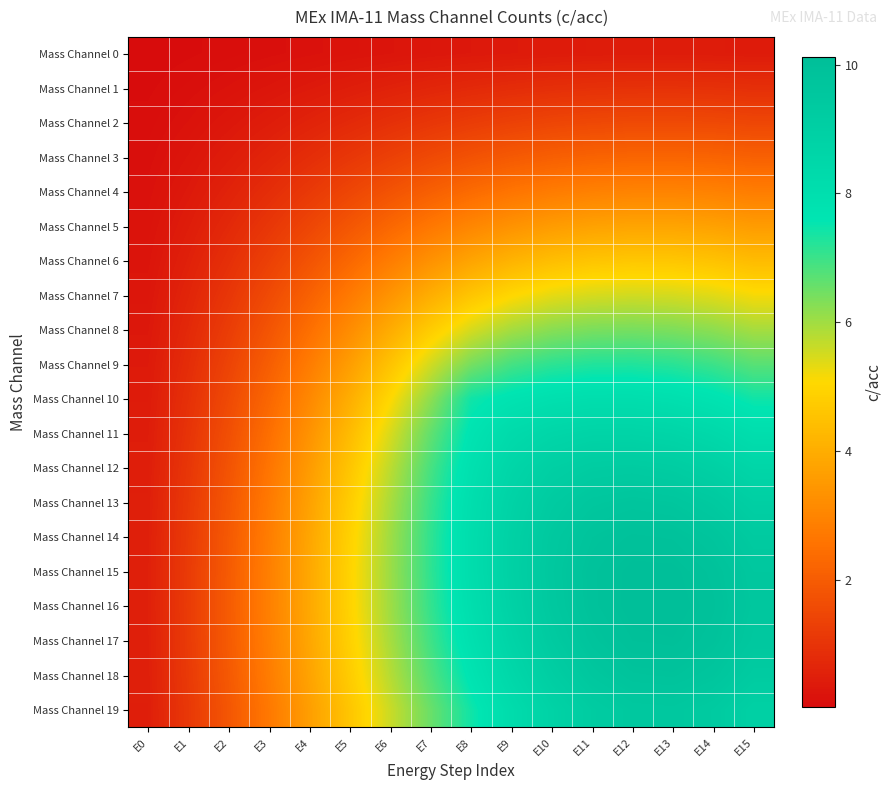

Reading left to right, extract all data points from this chart.

Mass Channel 0: E0=0.0	E1=0.1	E2=0.1	E3=0.1	E4=0.2	E5=0.2	E6=0.3	E7=0.3	E8=0.3	E9=0.4	E10=0.4	E11=0.4	E12=0.4	E13=0.4	E14=0.4	E15=0.4
Mass Channel 1: E0=0.0	E1=0.1	E2=0.2	E3=0.3	E4=0.4	E5=0.5	E6=0.6	E7=0.7	E8=0.7	E9=0.8	E10=0.9	E11=0.9	E12=0.9	E13=0.9	E14=0.9	E15=0.9
Mass Channel 2: E0=0.1	E1=0.2	E2=0.3	E3=0.4	E4=0.6	E5=0.8	E6=0.9	E7=1.1	E8=1.2	E9=1.3	E10=1.4	E11=1.5	E12=1.5	E13=1.6	E14=1.5	E15=1.5
Mass Channel 3: E0=0.1	E1=0.3	E2=0.4	E3=0.6	E4=0.9	E5=1.1	E6=1.3	E7=1.5	E8=1.8	E9=1.9	E10=2.1	E11=2.2	E12=2.2	E13=2.2	E14=2.2	E15=2.1
Mass Channel 4: E0=0.2	E1=0.4	E2=0.6	E3=0.9	E4=1.1	E5=1.5	E6=1.8	E7=2.1	E8=2.4	E9=2.6	E10=2.8	E11=2.9	E12=3.0	E13=3.0	E14=2.9	E15=2.8
Mass Channel 5: E0=0.2	E1=0.4	E2=0.7	E3=1.1	E4=1.5	E5=1.9	E6=2.3	E7=2.7	E8=3.0	E9=3.3	E10=3.6	E11=3.7	E12=3.8	E13=3.8	E14=3.7	E15=3.6
Mass Channel 6: E0=0.2	E1=0.5	E2=0.9	E3=1.3	E4=1.8	E5=2.3	E6=2.8	E7=3.3	E8=3.8	E9=4.1	E10=4.4	E11=4.6	E12=4.6	E13=4.6	E14=4.5	E15=4.4
Mass Channel 7: E0=0.3	E1=0.6	E2=1.1	E3=1.6	E4=2.1	E5=2.7	E6=3.4	E7=4.0	E8=4.6	E9=5.0	E10=5.3	E11=5.5	E12=5.5	E13=5.5	E14=5.4	E15=5.2
Mass Channel 8: E0=0.3	E1=0.7	E2=1.2	E3=1.8	E4=2.5	E5=3.2	E6=4.0	E7=4.8	E8=5.5	E9=6.0	E10=6.2	E11=6.4	E12=6.4	E13=6.3	E14=6.2	E15=6.0
Mass Channel 9: E0=0.4	E1=0.8	E2=1.4	E3=2.1	E4=2.8	E5=3.6	E6=4.5	E7=5.5	E8=6.4	E9=6.9	E10=7.1	E11=7.3	E12=7.3	E13=7.2	E14=7.0	E15=6.7
Mass Channel 10: E0=0.4	E1=0.9	E2=1.5	E3=2.3	E4=3.1	E5=4.0	E6=5.1	E7=6.2	E8=7.4	E9=7.7	E10=7.9	E11=8.0	E12=8.0	E13=7.9	E14=7.7	E15=7.4
Mass Channel 11: E0=0.4	E1=1.0	E2=1.7	E3=2.5	E4=3.4	E5=4.4	E6=5.5	E7=6.6	E8=7.7	E9=8.3	E10=8.6	E11=8.7	E12=8.7	E13=8.6	E14=8.4	E15=8.1
Mass Channel 12: E0=0.5	E1=1.1	E2=1.8	E3=2.6	E4=3.6	E5=4.6	E6=5.7	E7=6.9	E8=7.9	E9=8.6	E10=9.0	E11=9.2	E12=9.3	E13=9.2	E14=8.9	E15=8.6
Mass Channel 13: E0=0.5	E1=1.1	E2=1.9	E3=2.7	E4=3.7	E5=4.8	E6=5.9	E7=7.0	E8=8.0	E9=8.8	E10=9.3	E11=9.6	E12=9.7	E13=9.6	E14=9.4	E15=9.0
Mass Channel 14: E0=0.5	E1=1.2	E2=1.9	E3=2.8	E4=3.8	E5=4.9	E6=6.0	E7=7.1	E8=8.1	E9=8.9	E10=9.5	E11=9.8	E12=9.9	E13=9.9	E14=9.7	E15=9.3
Mass Channel 15: E0=0.5	E1=1.2	E2=2.0	E3=2.9	E4=3.9	E5=4.9	E6=6.1	E7=7.1	E8=8.1	E9=8.9	E10=9.5	E11=9.9	E12=10.1	E13=10.1	E14=9.9	E15=9.5
Mass Channel 16: E0=0.5	E1=1.2	E2=2.0	E3=2.9	E4=3.9	E5=4.9	E6=6.0	E7=7.1	E8=8.0	E9=8.8	E10=9.5	E11=9.9	E12=10.1	E13=10.1	E14=9.9	E15=9.6
Mass Channel 17: E0=0.5	E1=1.2	E2=2.0	E3=2.9	E4=3.8	E5=4.9	E6=5.9	E7=7.0	E8=7.9	E9=8.7	E10=9.3	E11=9.8	E12=10.0	E13=10.0	E14=9.9	E15=9.5
Mass Channel 18: E0=0.5	E1=1.2	E2=1.9	E3=2.8	E4=3.8	E5=4.8	E6=5.8	E7=6.8	E8=7.7	E9=8.5	E10=9.1	E11=9.5	E12=9.8	E13=9.8	E14=9.7	E15=9.3
Mass Channel 19: E0=0.5	E1=1.1	E2=1.9	E3=2.7	E4=3.6	E5=4.6	E6=5.6	E7=6.5	E8=7.4	E9=8.2	E10=8.8	E11=9.2	E12=9.5	E13=9.5	E14=9.3	E15=8.9